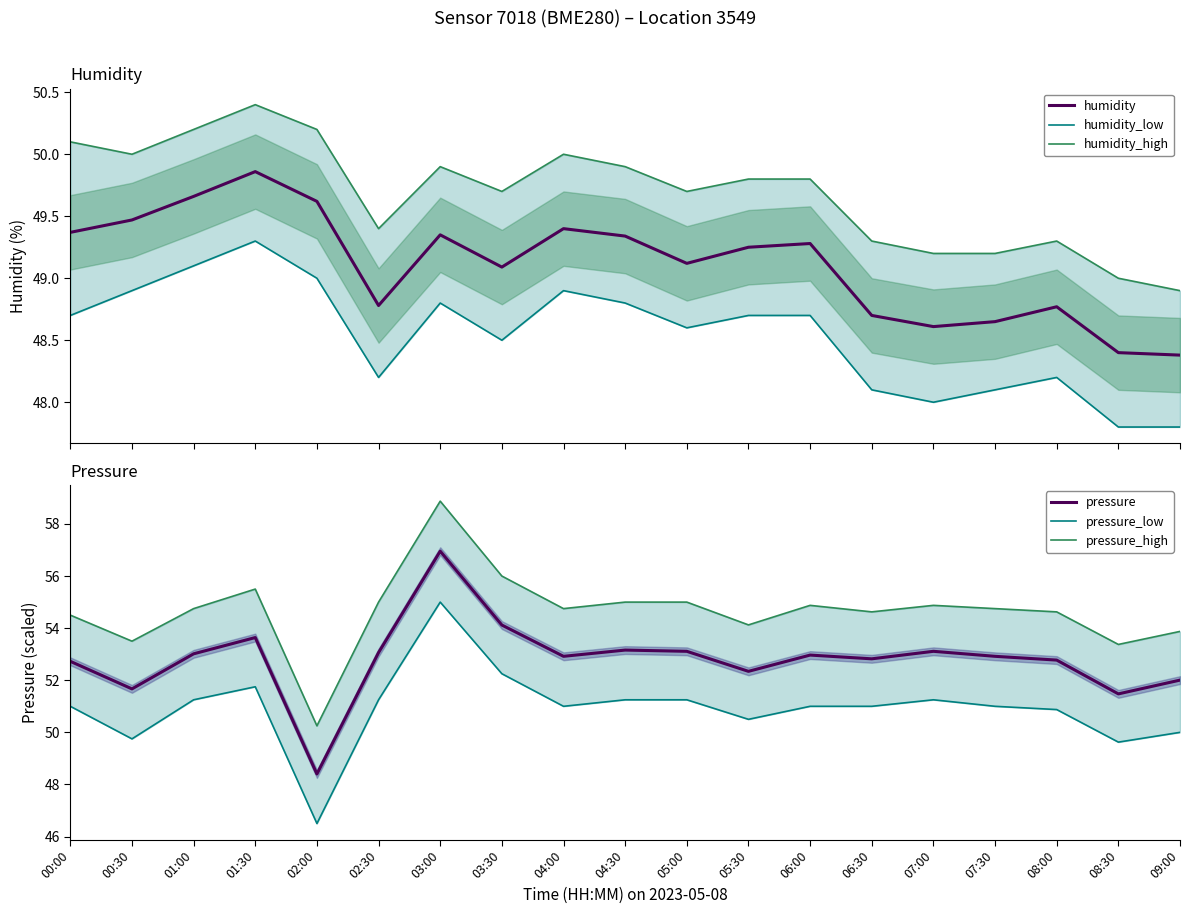

What is the label of the 16th point from the left?

07:30